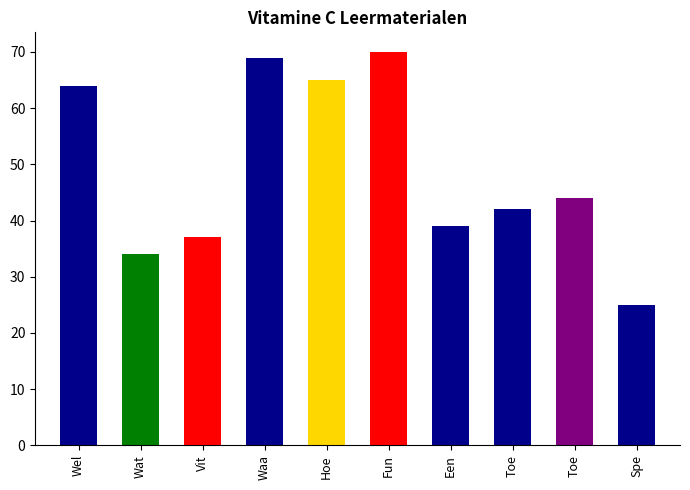

How many bars are there in total?

10